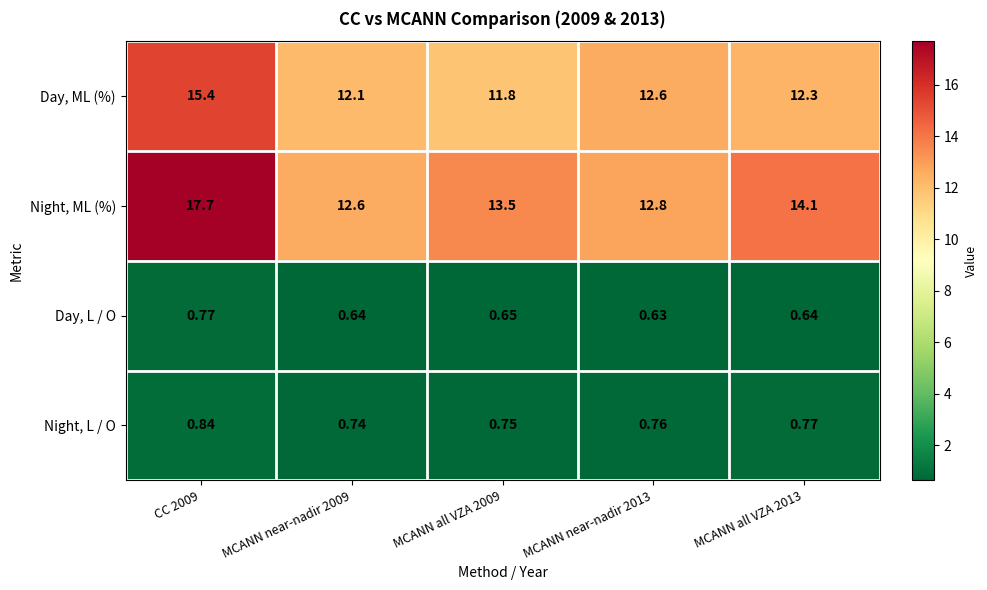

Which series has the widest spread of values?

Night, ML (%)